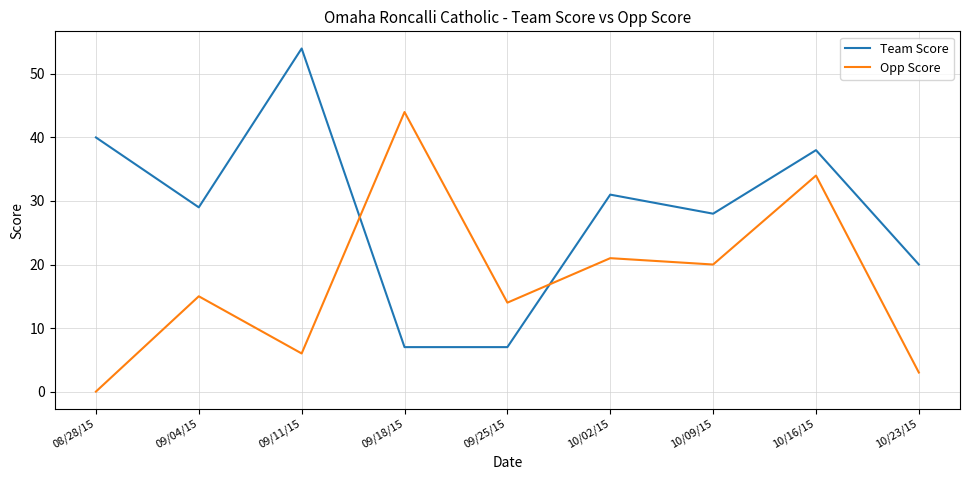

What is the maximum value shown in the chart?

54